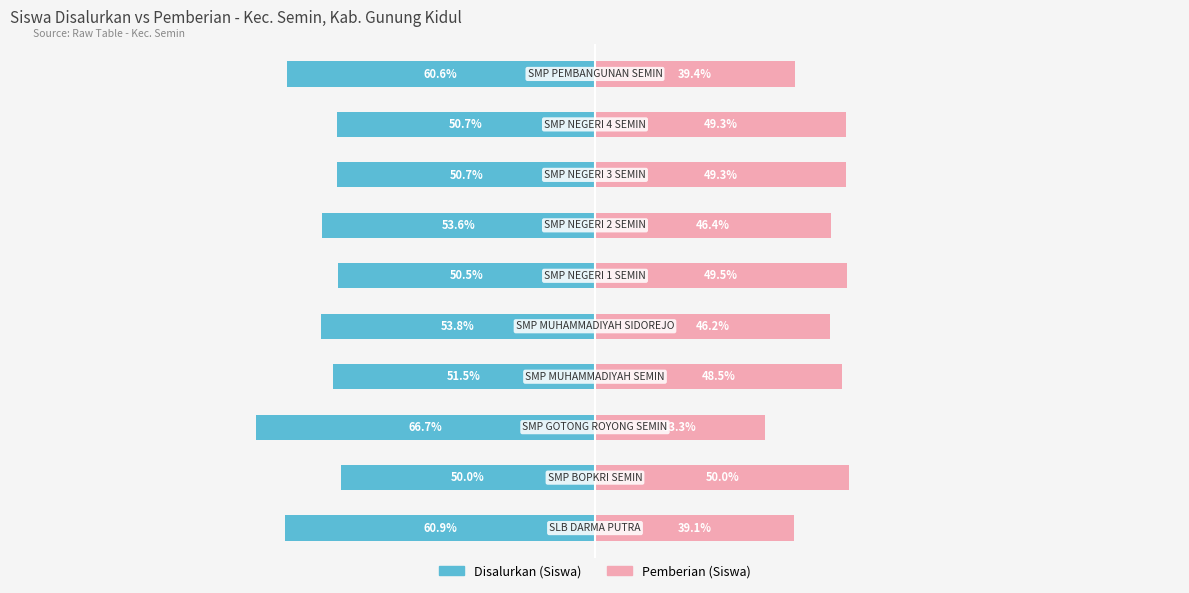

The value of Pemberian (Siswa) at 2 is 33.3. True or false?

True